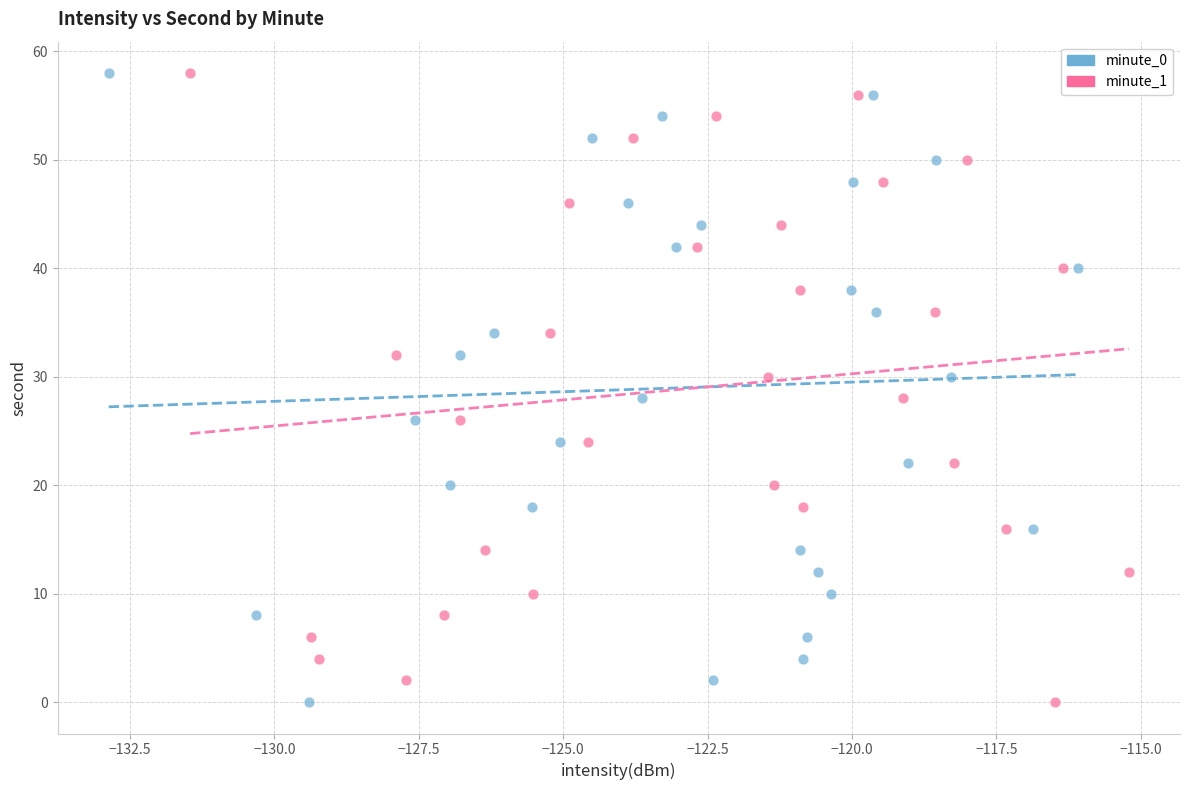

What are all the series names shown in the legend?

minute_0, minute_1